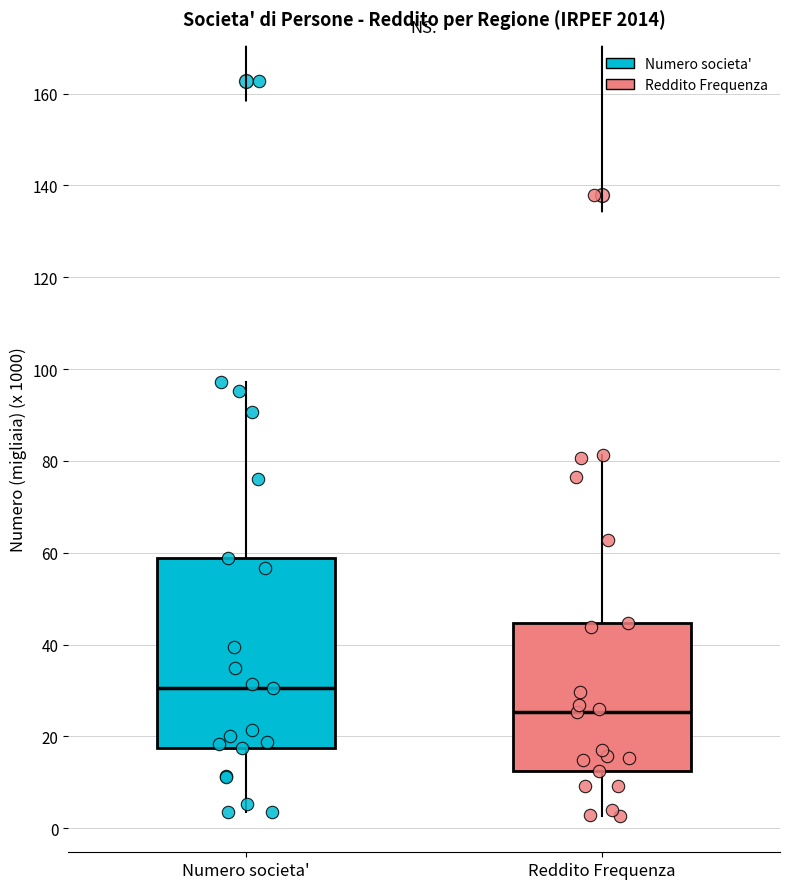

Where does the upper whisker of the box for Numero societa' end on the y-axis? The values are not printed on the chart, so give them approximately, as read against the axis.

98